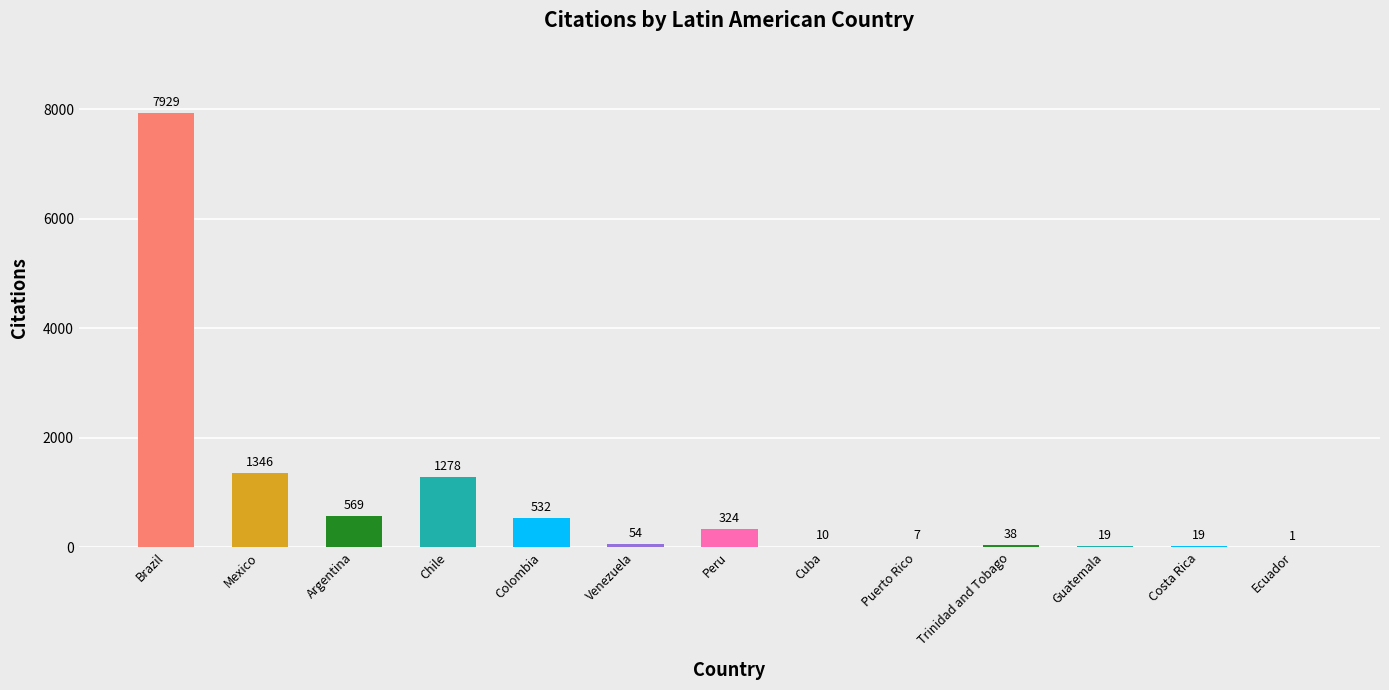

At which category does the chart reach its peak across all series?

Brazil